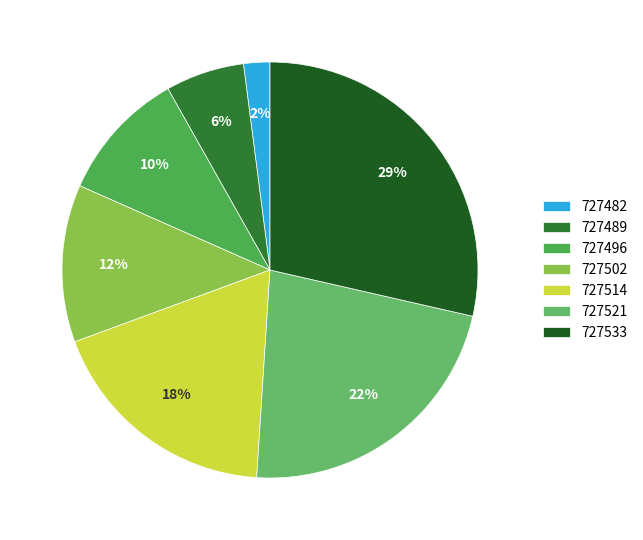

Does 727502 represent more than half of the total?

No